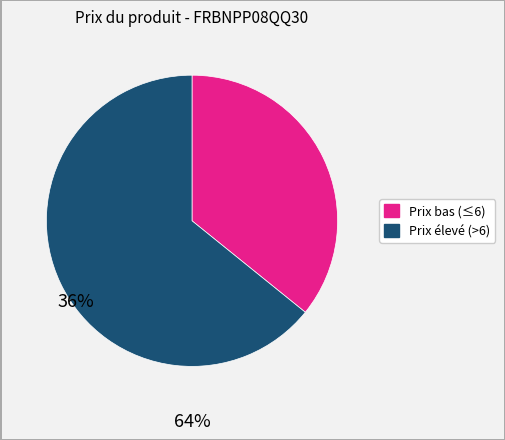

Is there a majority slice in this chart?

Yes